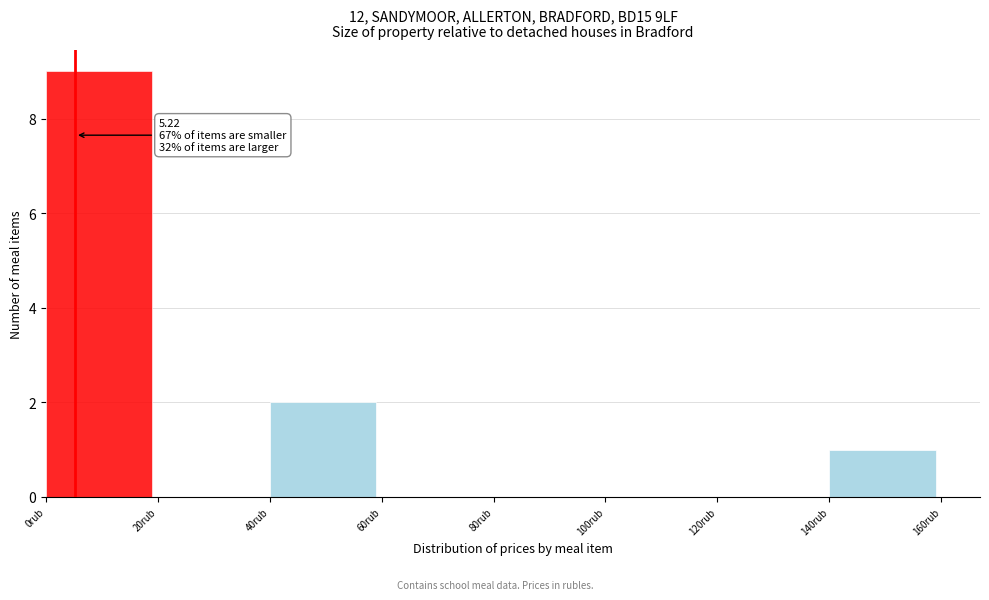

Over which range of the x-axis is the bar tallest?

0 to 20